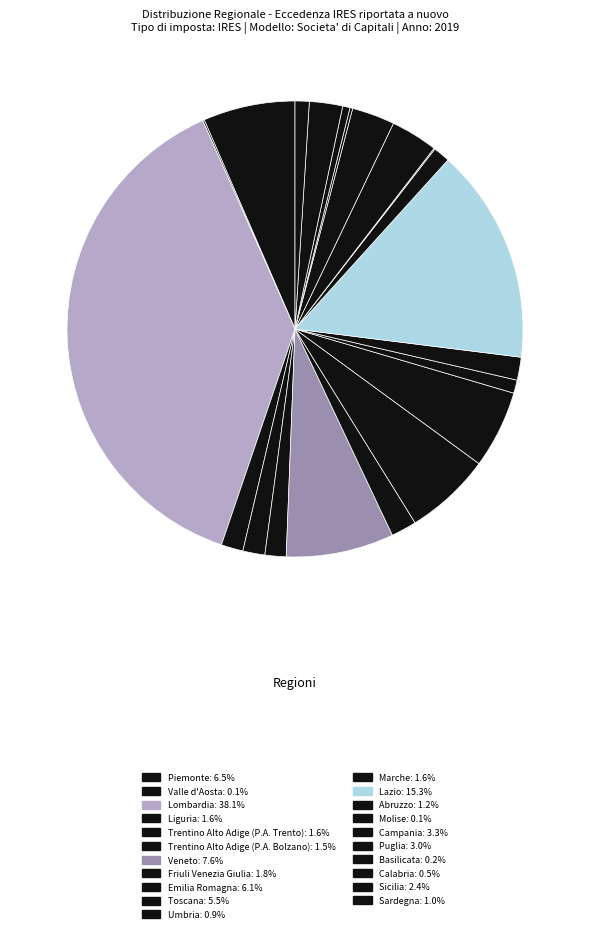

Is it true that Umbria is 13% of the pie?

False